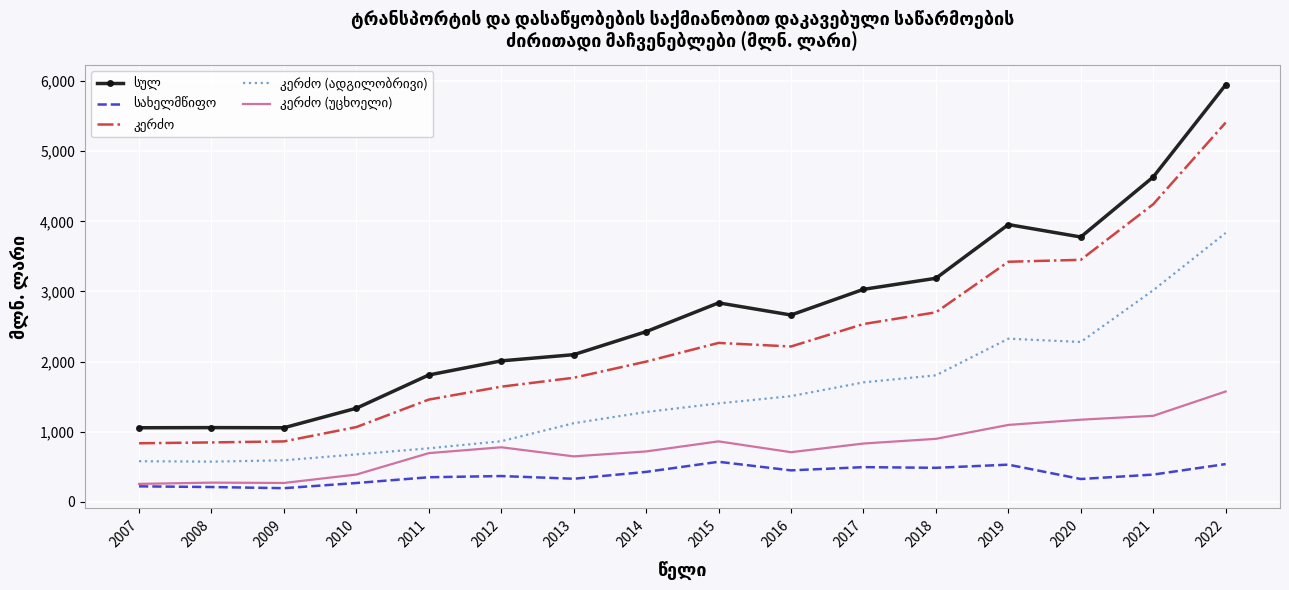

What is the minimum value shown in the chart?

194.9